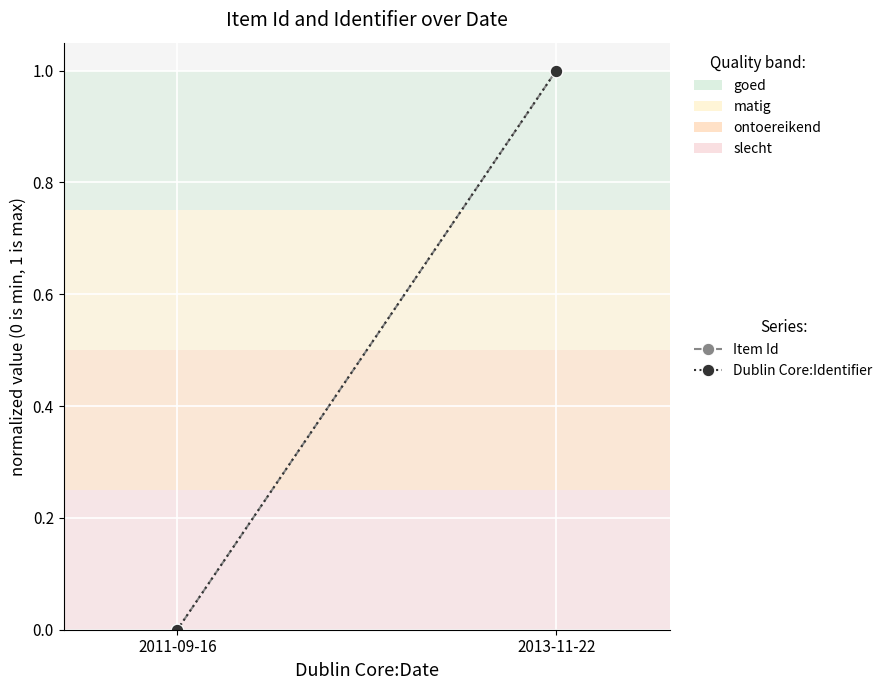

Is this an area chart (filled region under the line)?

No